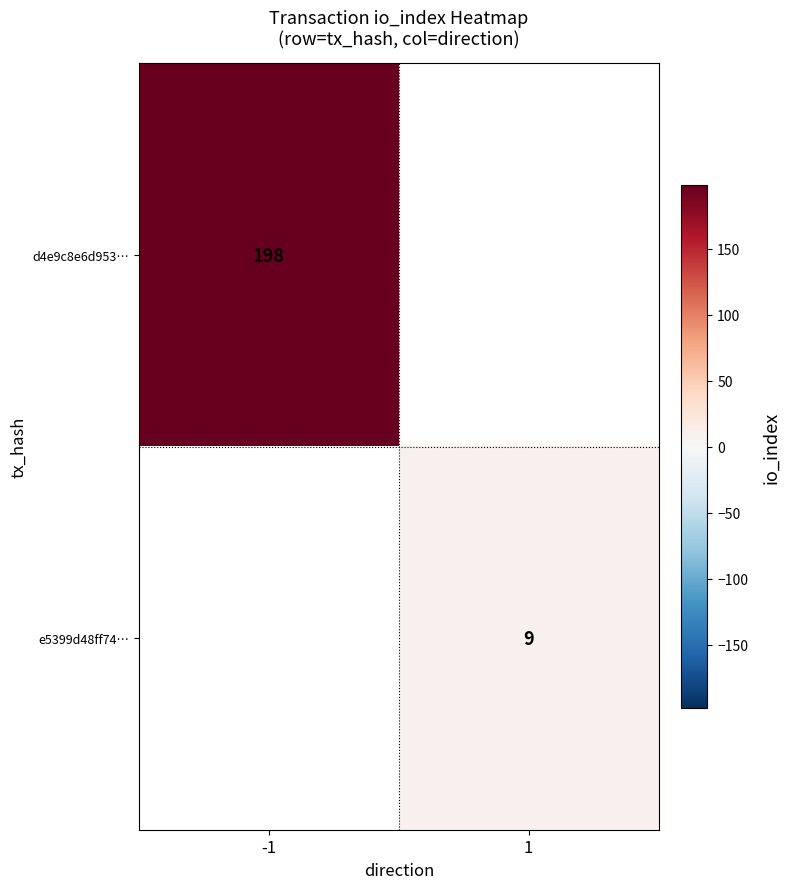

What is the minimum value shown in the chart?

9.0